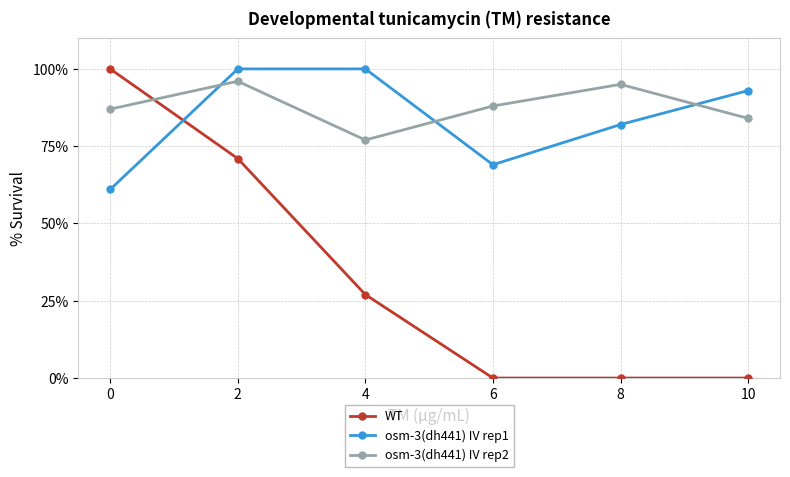

What is the sum of the osm-3(dh441) IV rep1 values at 8 and 6?

151